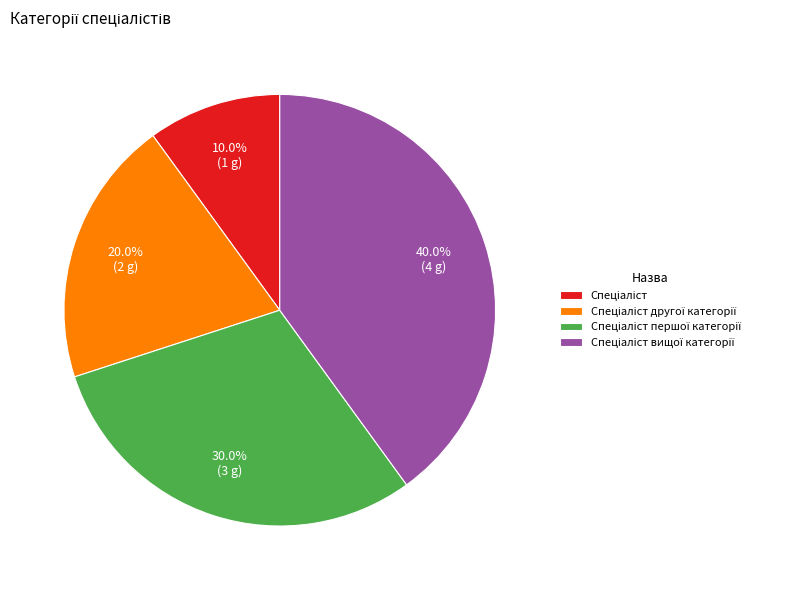

Does any single category account for the majority?

No